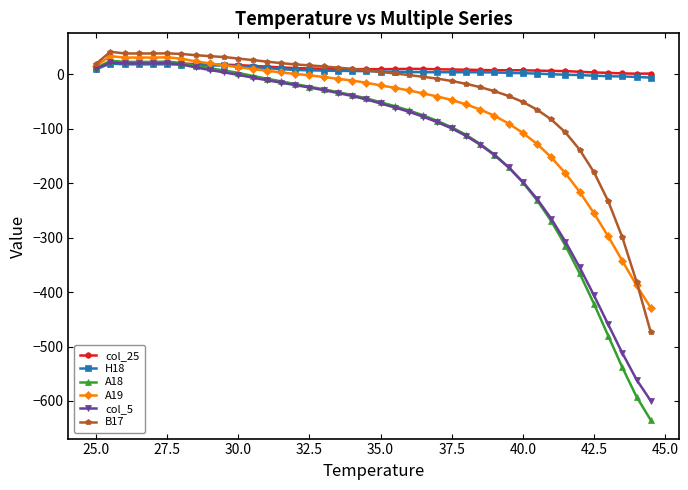

What is the value of the A18 point at the 34th from the left?

-314.9